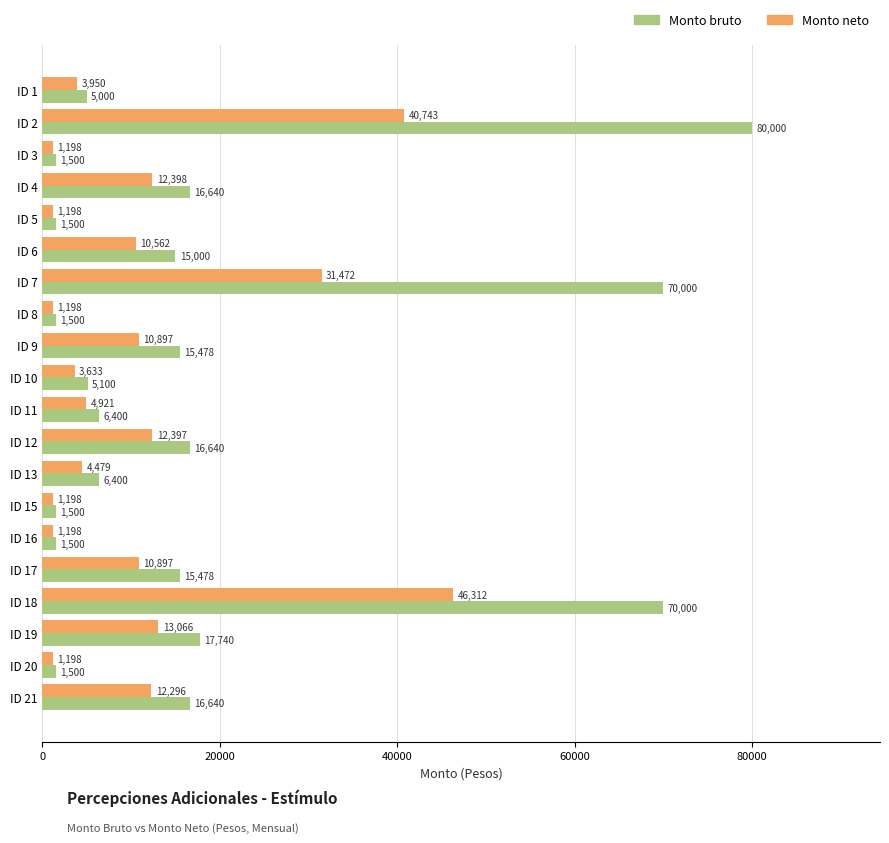

At which category is the sum across all series the highest?

ID 2